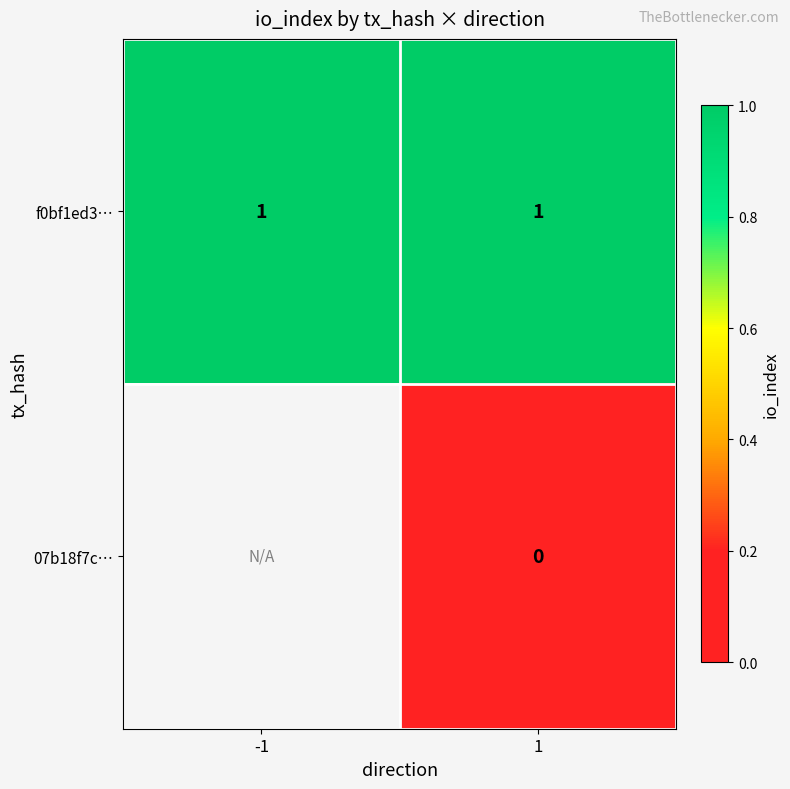

The value of f0bf1ed3… at -1 is 1.6. True or false?

False